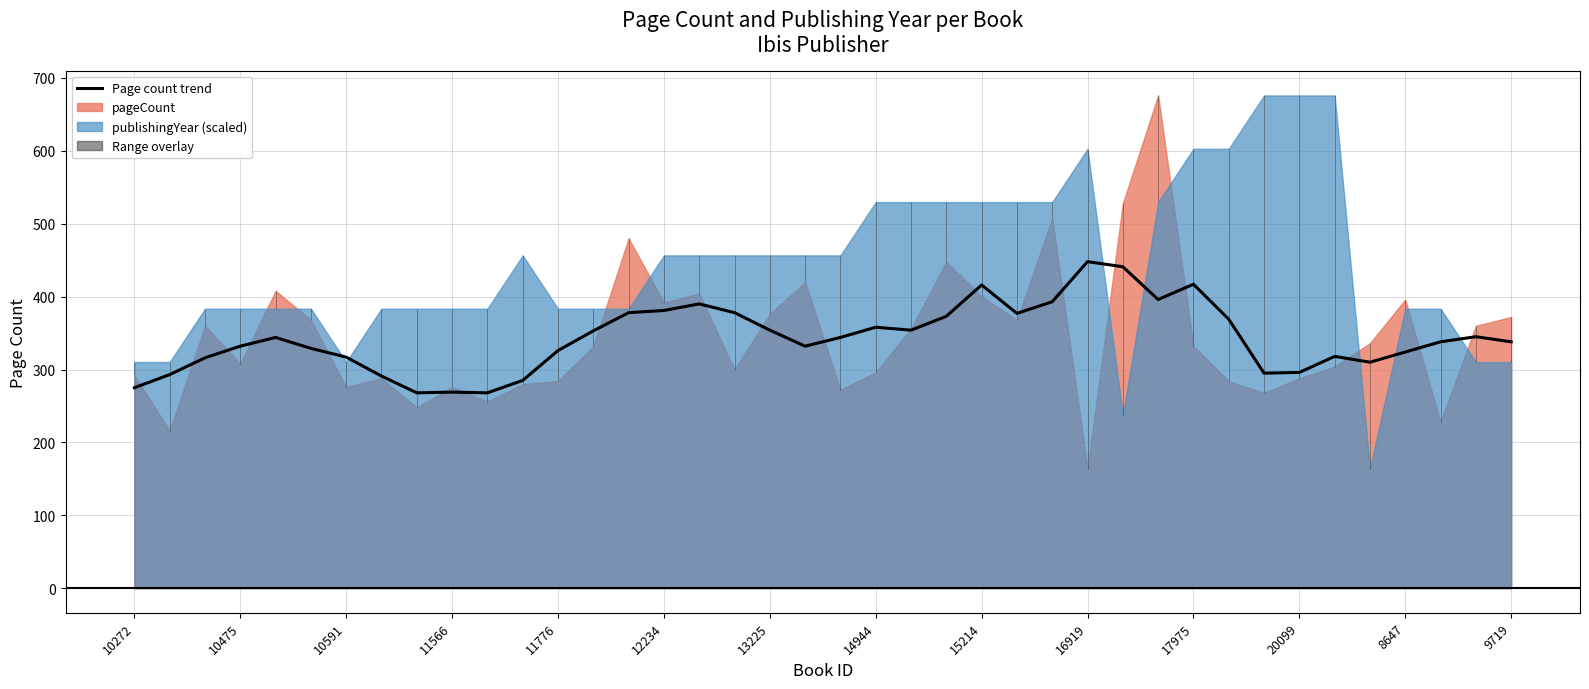

Does the chart have visible grid lines?

Yes